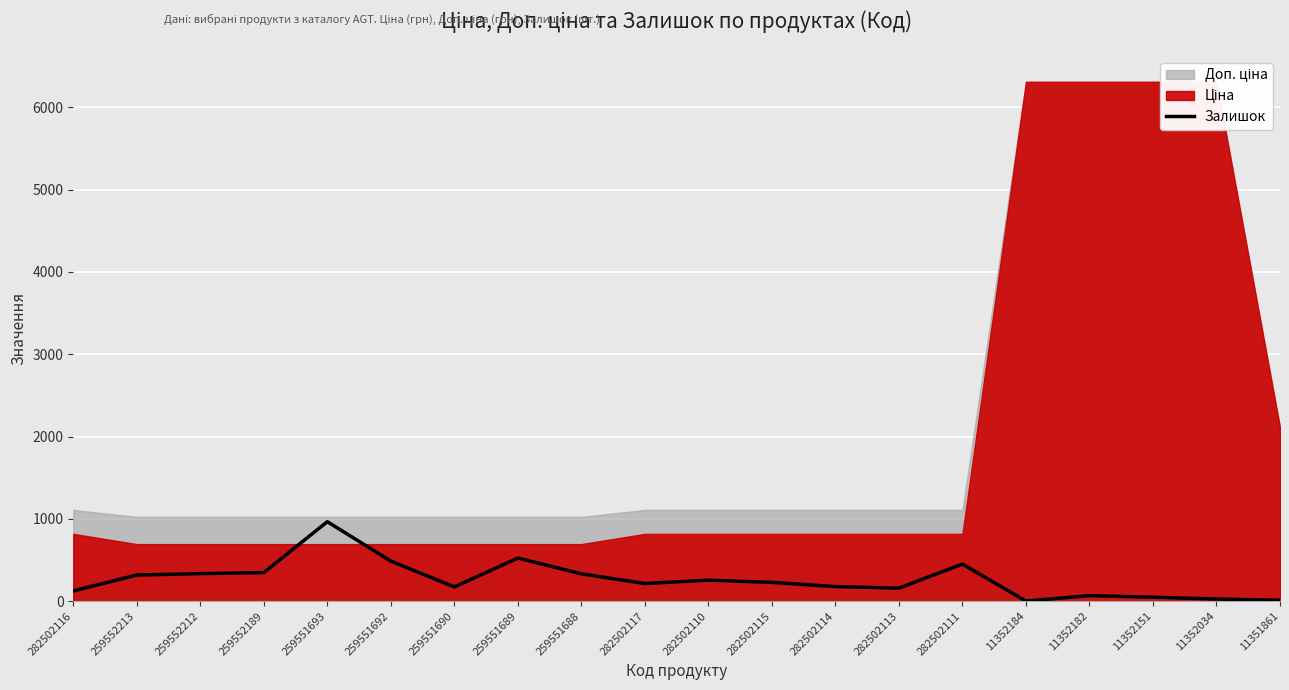

What is the highest value of the Залишок series?

966